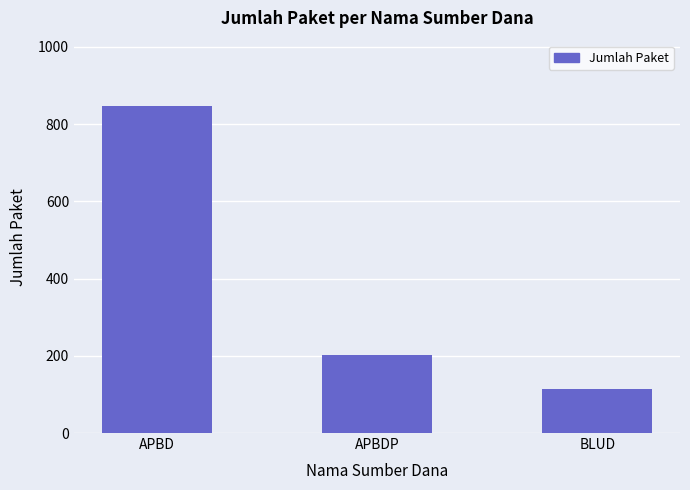

Where is the data nearest to the value 480?

APBDP